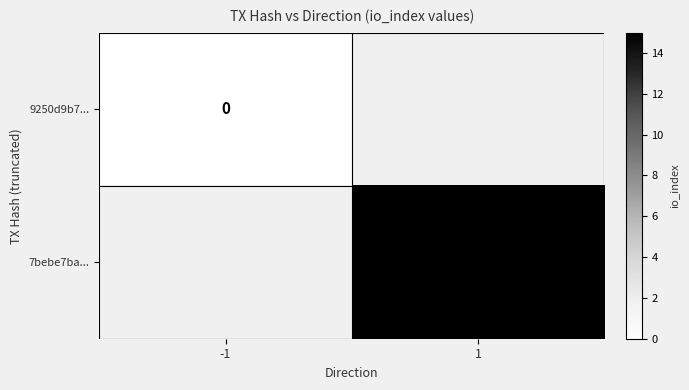

Is the value of 9250d9b7... at -1 greater than the value of 7bebe7ba... at 1?

No